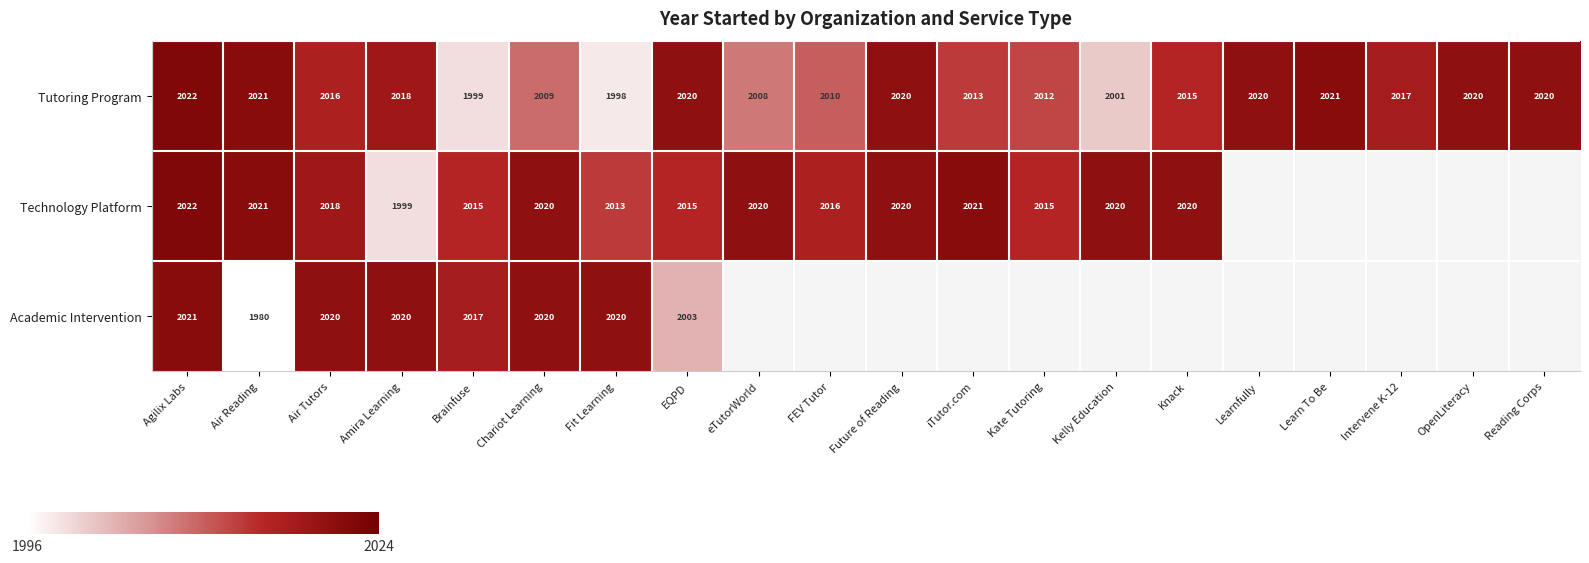

At which label does Tutoring Program reach its minimum?

Fit Learning